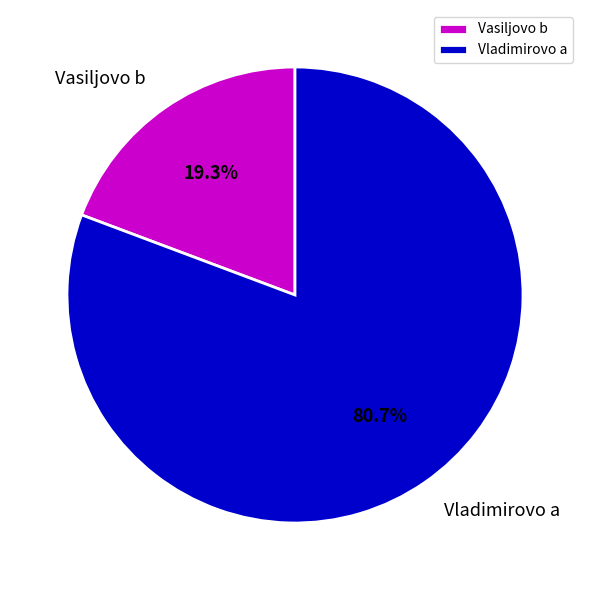

How many slices are in this pie chart?

2